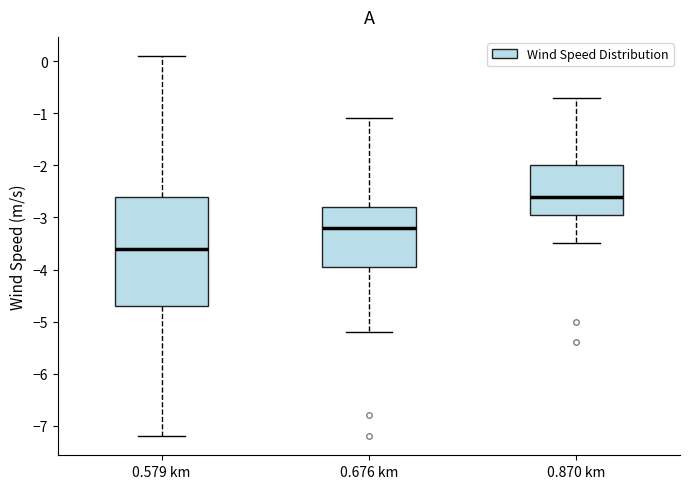

Comparing the boxes themselves (not the whiskers), which one is the tallest?

0.579 km